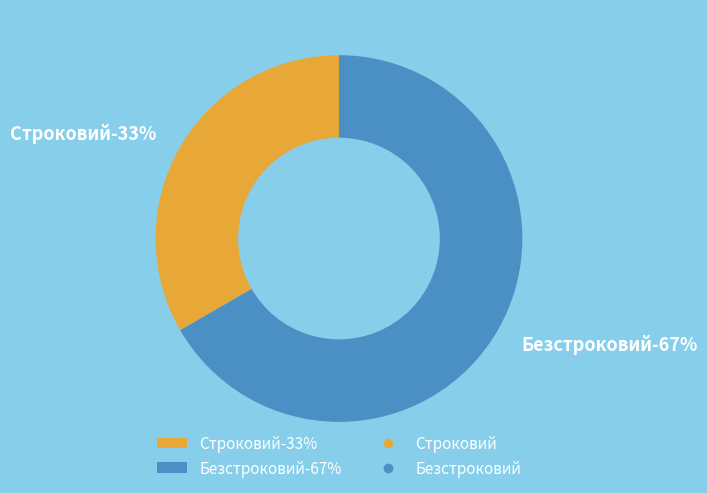

To the nearest percent, what portion does Строковий represent?

33%